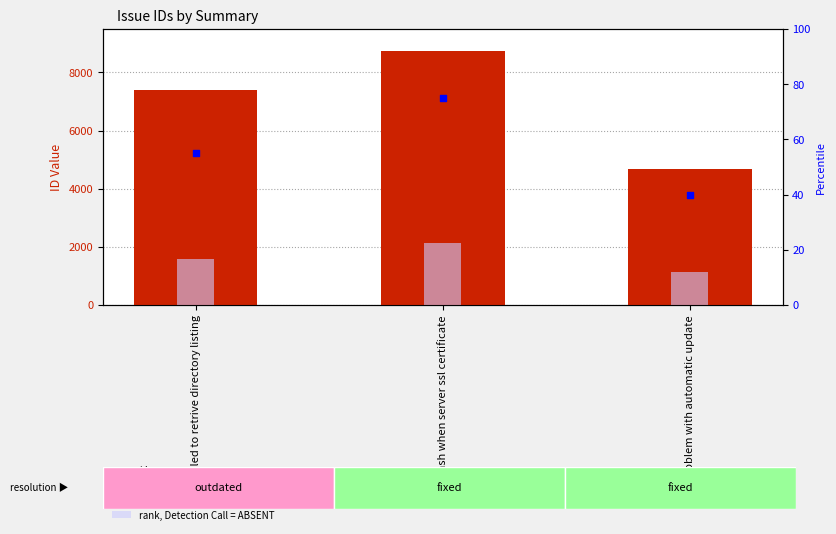

Which series contains the lowest Y value?

rank, Detection Call = ABSENT